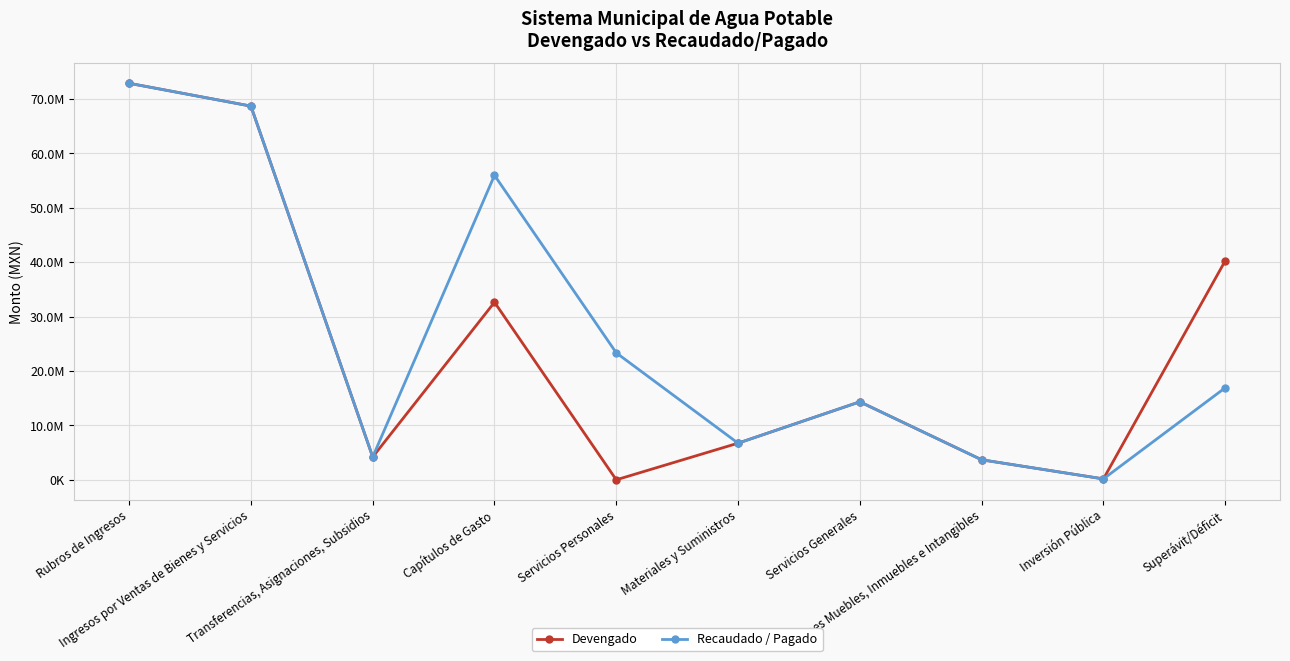

How many interior local valleys does the Devengado series have?

3